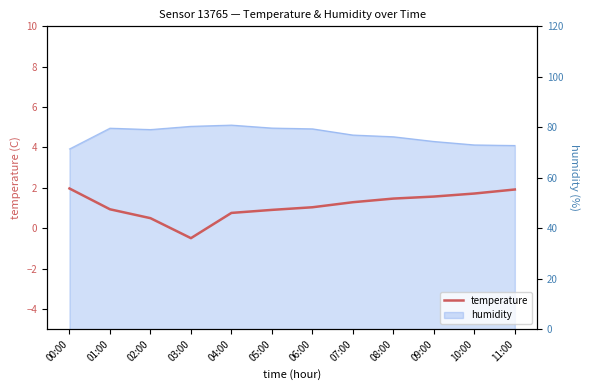

Reading right to left, extract all data points from this chart.

1.9	1.7	1.6	1.5	1.3	1.0	0.9	0.8	-0.5	0.5	0.9	2.0